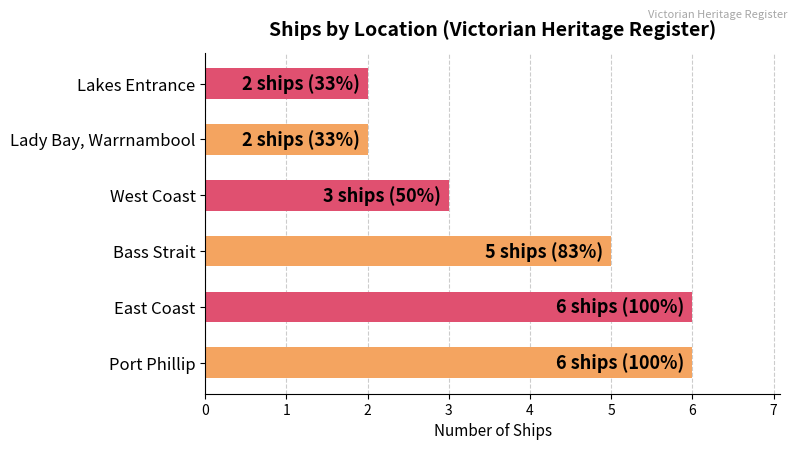

Does the chart contain stacked bars?

No